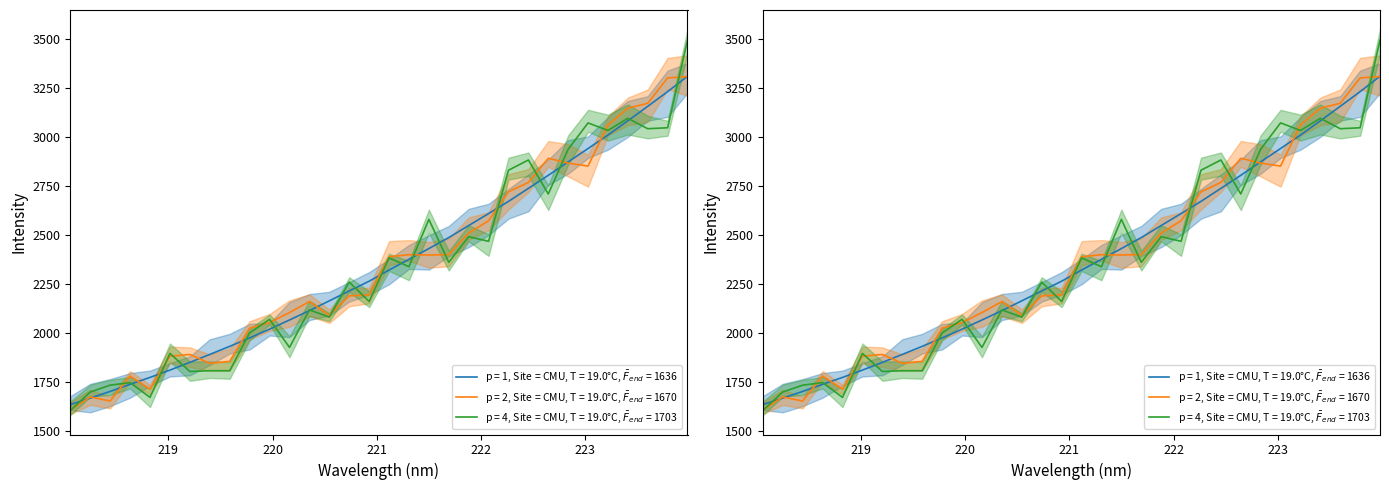

True or false: there are more than 2 points higher than both neighbors.

False